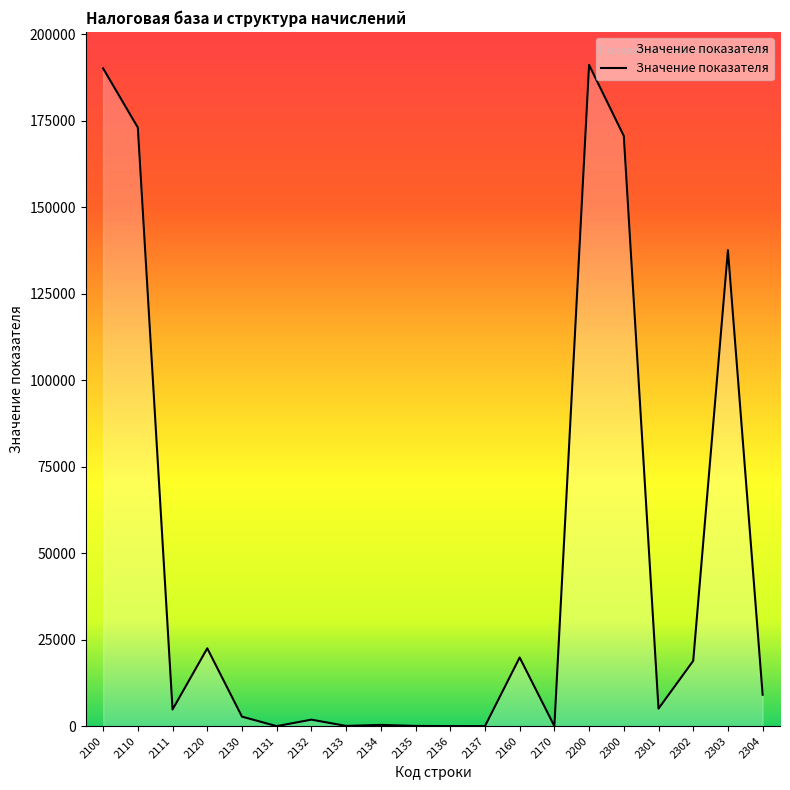

What value does the data have at 2132, to the nearest 50?

1900